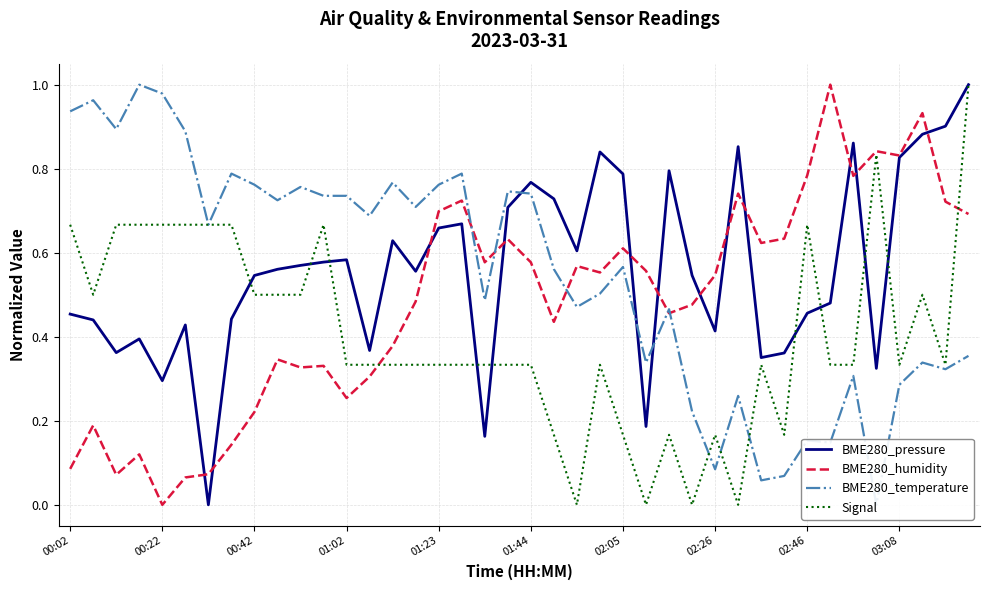

The BME280_humidity series shows 0.2 at 27. True or false?

False